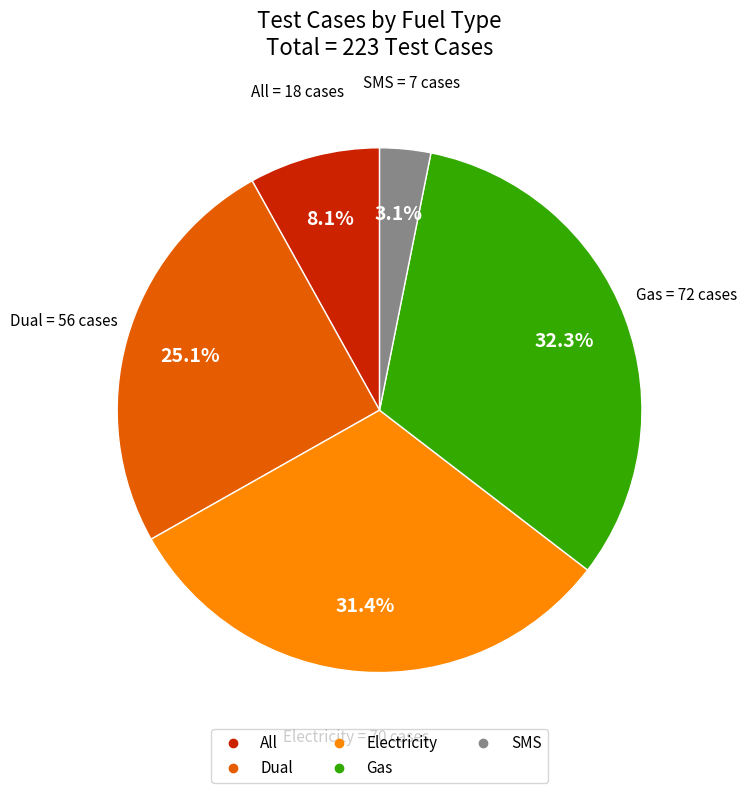

Does All represent more than half of the total?

No